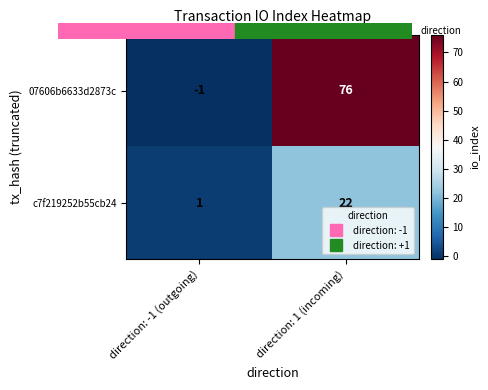

Which series has the largest range (max minus min)?

07606b6633d2873c